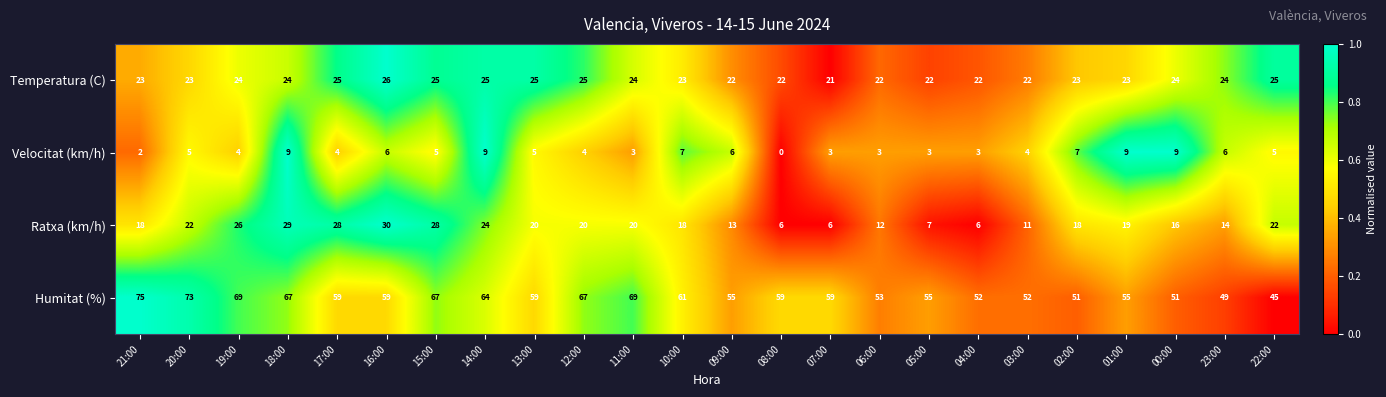

True or false: Humitat (%) has a value of 71 at 02:00.

False